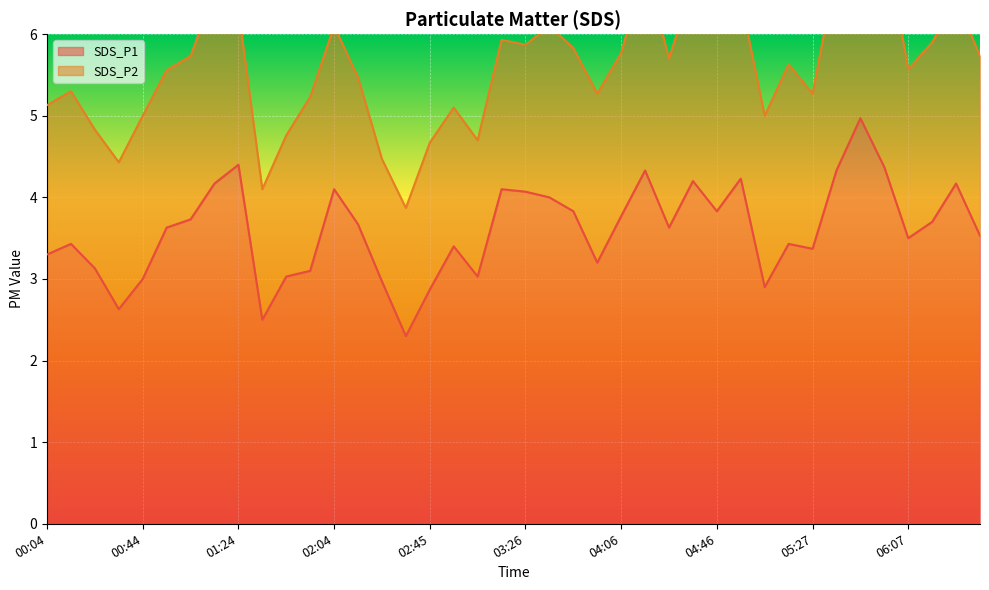

What is the sum of the values at 04:16 and 03:26?

8.4